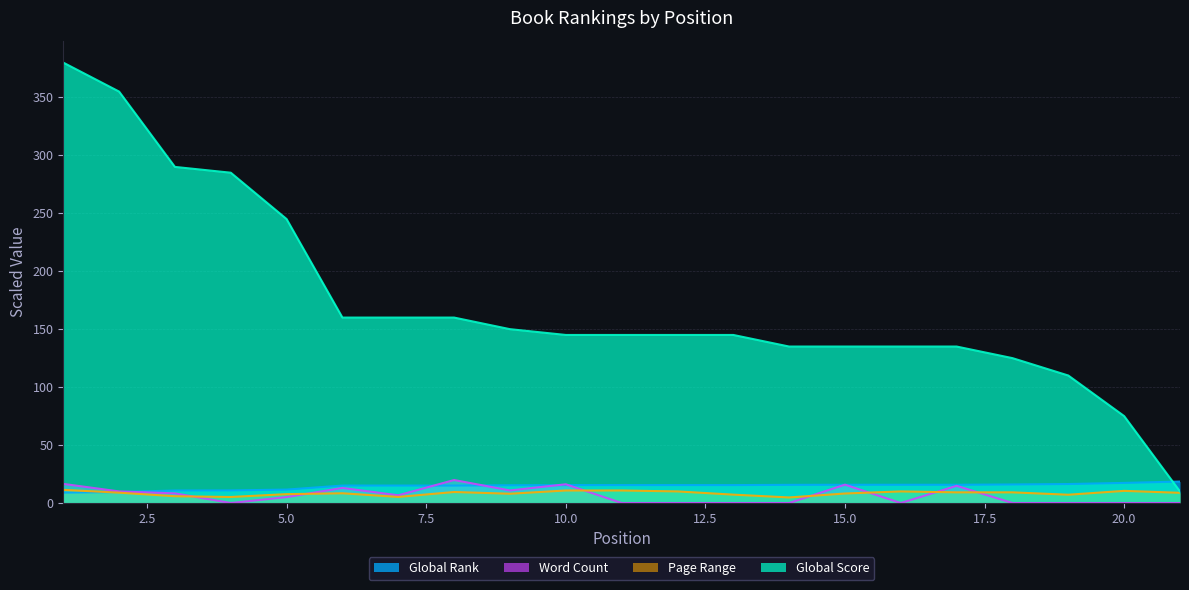

At which category is the sum across all series the highest?

1